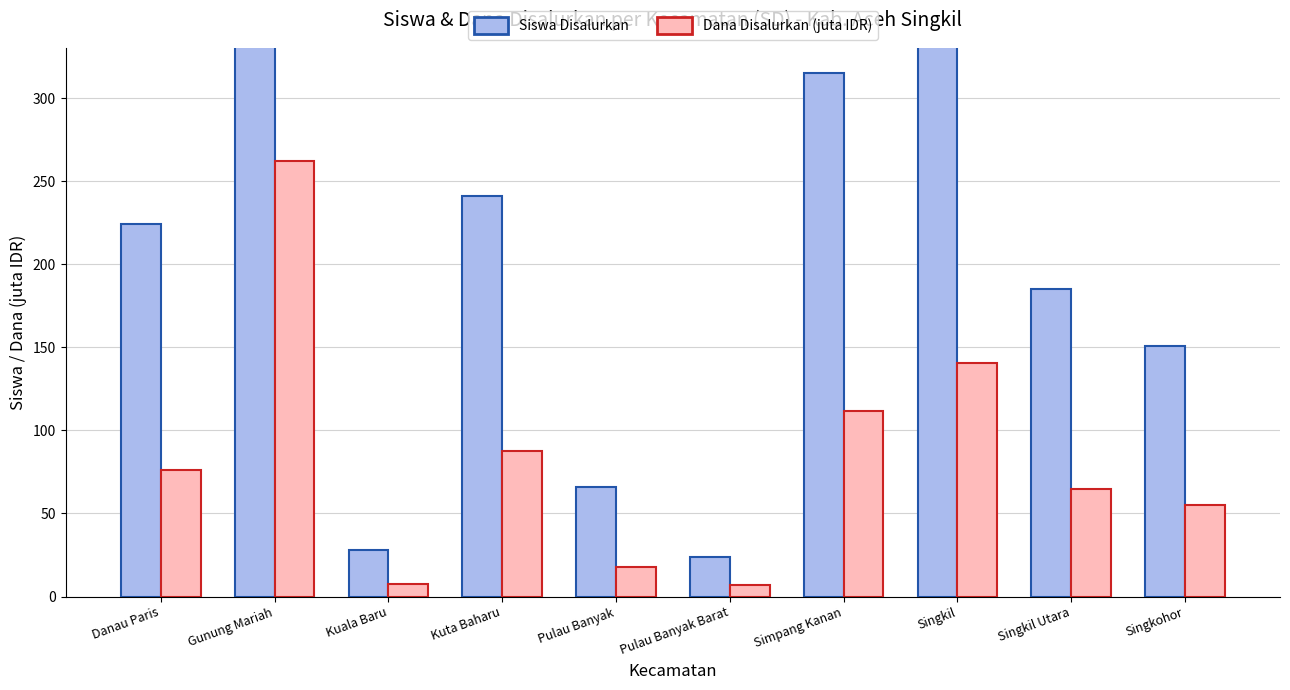

Are the bars grouped side by side (vs. stacked)?

Yes